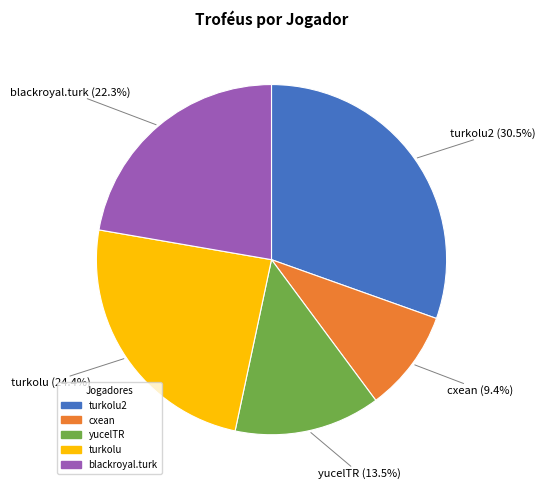

Is there a majority slice in this chart?

No